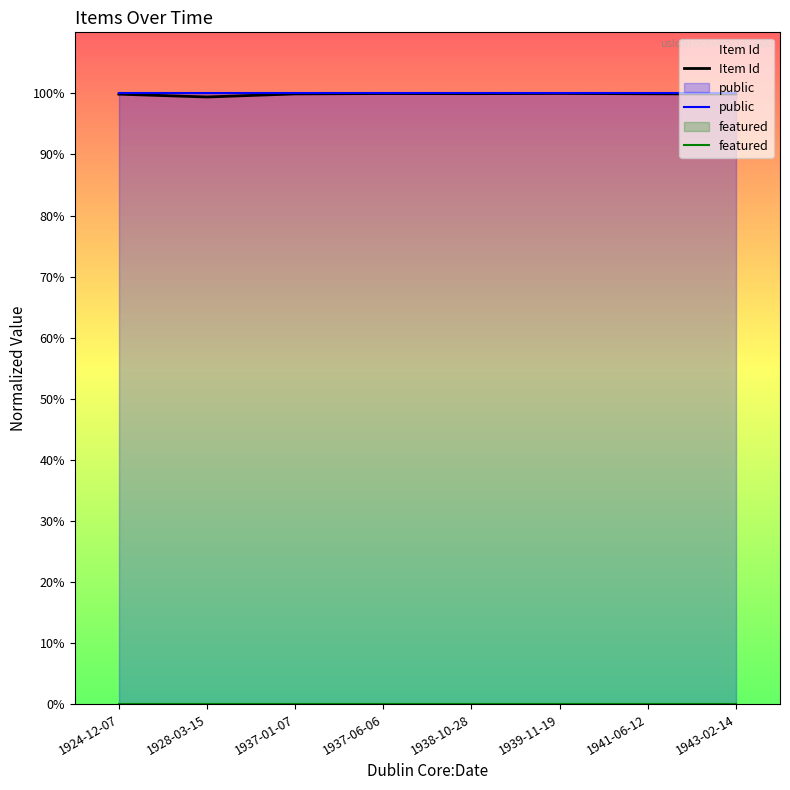

Reading left to right, what are all the values shown in this chart?

Item Id: 99.9	99.4	99.9	100.0	100.0	100.0	99.9	99.9
public: 100.0	100.0	100.0	100.0	100.0	100.0	100.0	100.0
featured: 0.0	0.0	0.0	0.0	0.0	0.0	0.0	0.0